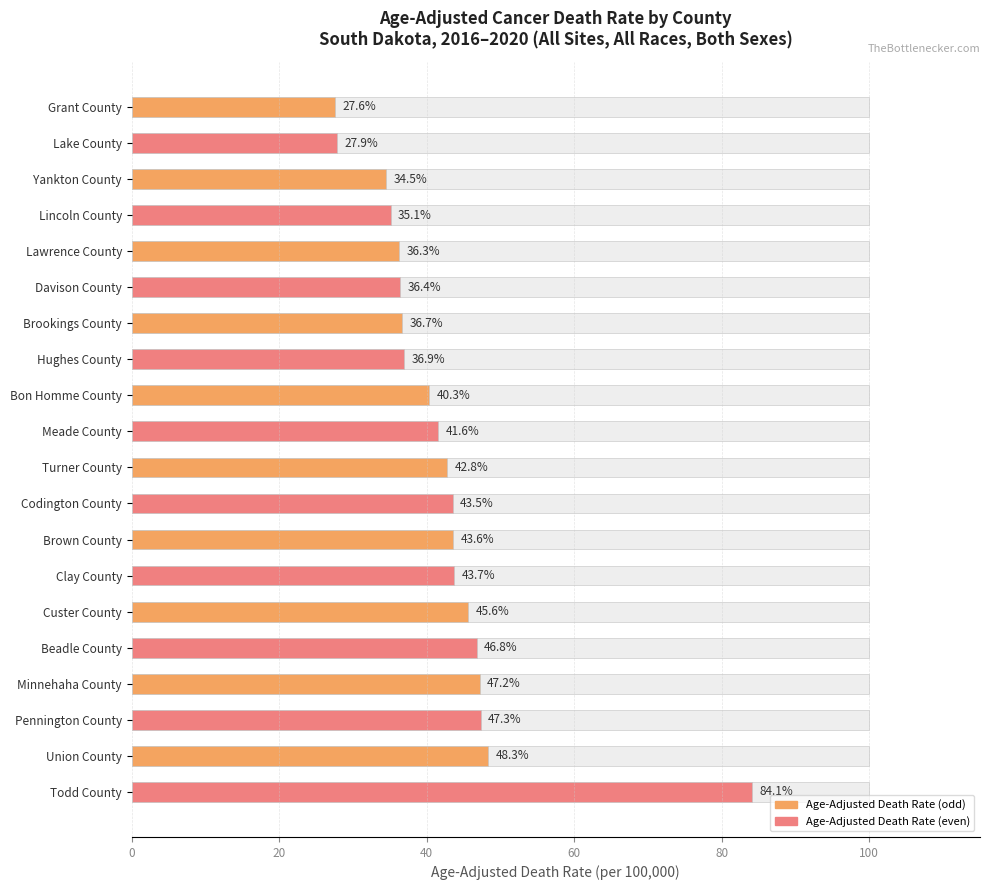

Reading left to right, what are all the values shown in this chart?

Grant County=27.6	Lake County=27.9	Yankton County=34.5	Lincoln County=35.1	Lawrence County=36.3	Davison County=36.4	Brookings County=36.7	Hughes County=36.9	Bon Homme County=40.3	Meade County=41.6	Turner County=42.8	Codington County=43.5	Brown County=43.6	Clay County=43.7	Custer County=45.6	Beadle County=46.8	Minnehaha County=47.2	Pennington County=47.3	Union County=48.3	Todd County=84.1